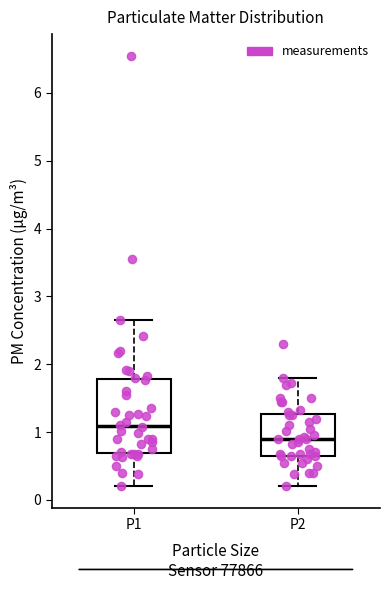

Reading left to right, read every box against the y-axis: the position of its median line, the range the box covers, and the ends of its whiskers. The values are not printed on the chart, so give them approximately, as read against the axis.

P1: median 1.1, box 0.7 to 1.8, whiskers 0.2 to 2.7
P2: median 0.9, box 0.7 to 1.3, whiskers 0.2 to 1.8